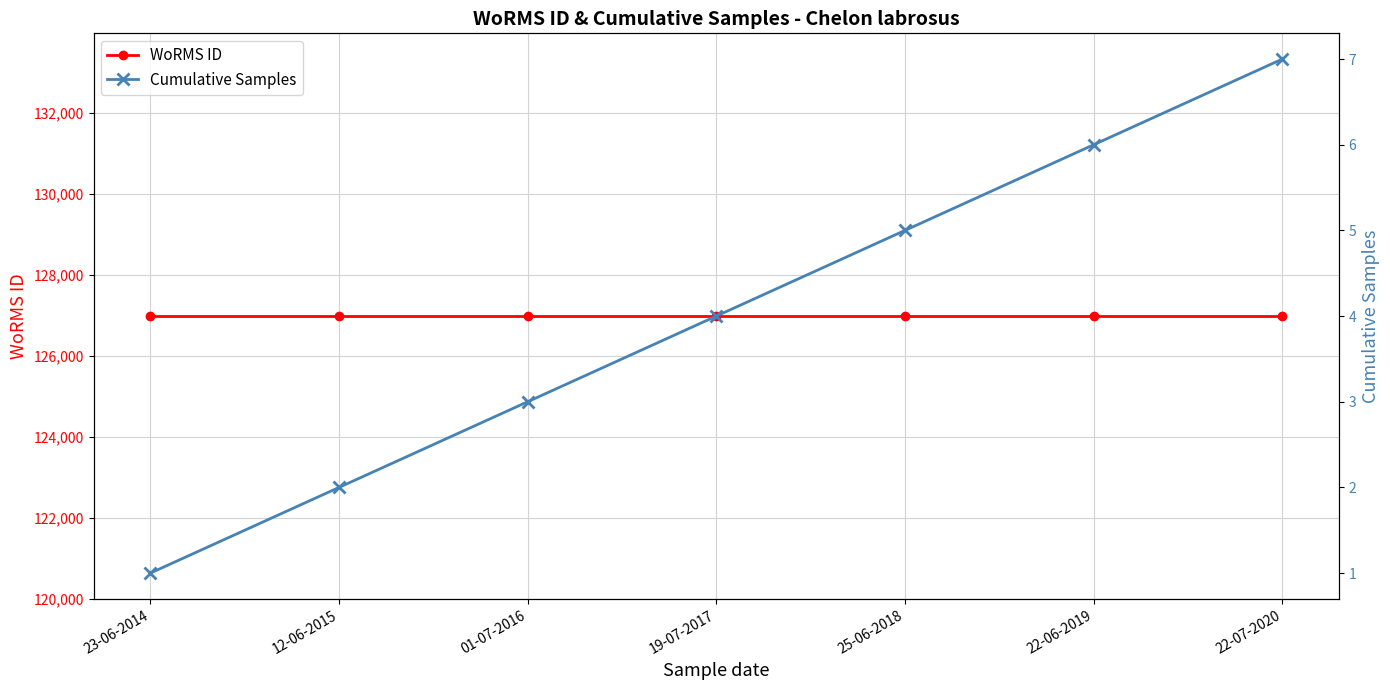

Reading right to left, extract all data points from this chart.

WoRMS ID: 126977	126977	126977	126977	126977	126977	126977
Cumulative Samples: 7	6	5	4	3	2	1